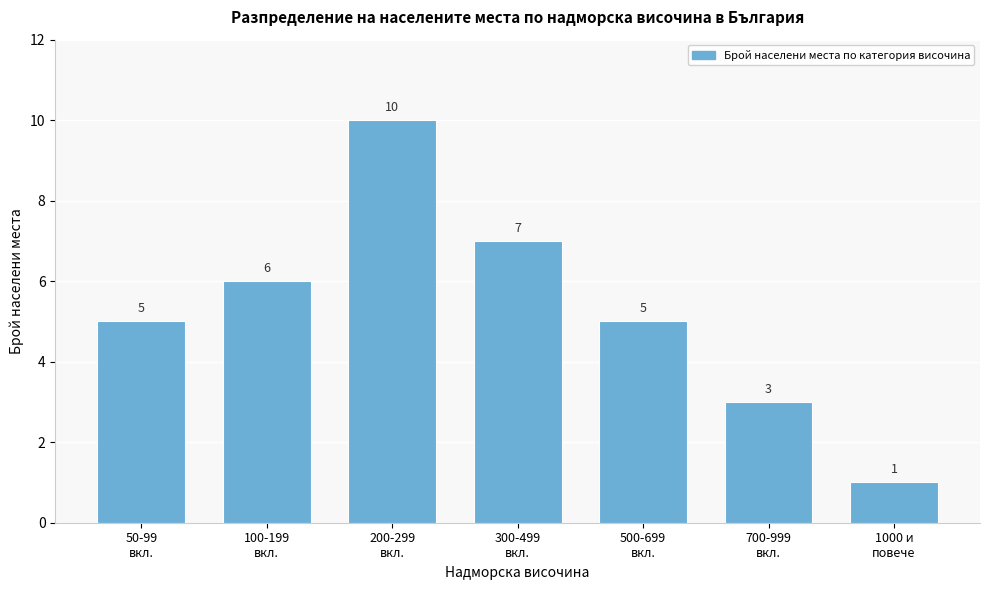

Reading left to right, what are all the values shown in this chart?

5	6	10	7	5	3	1